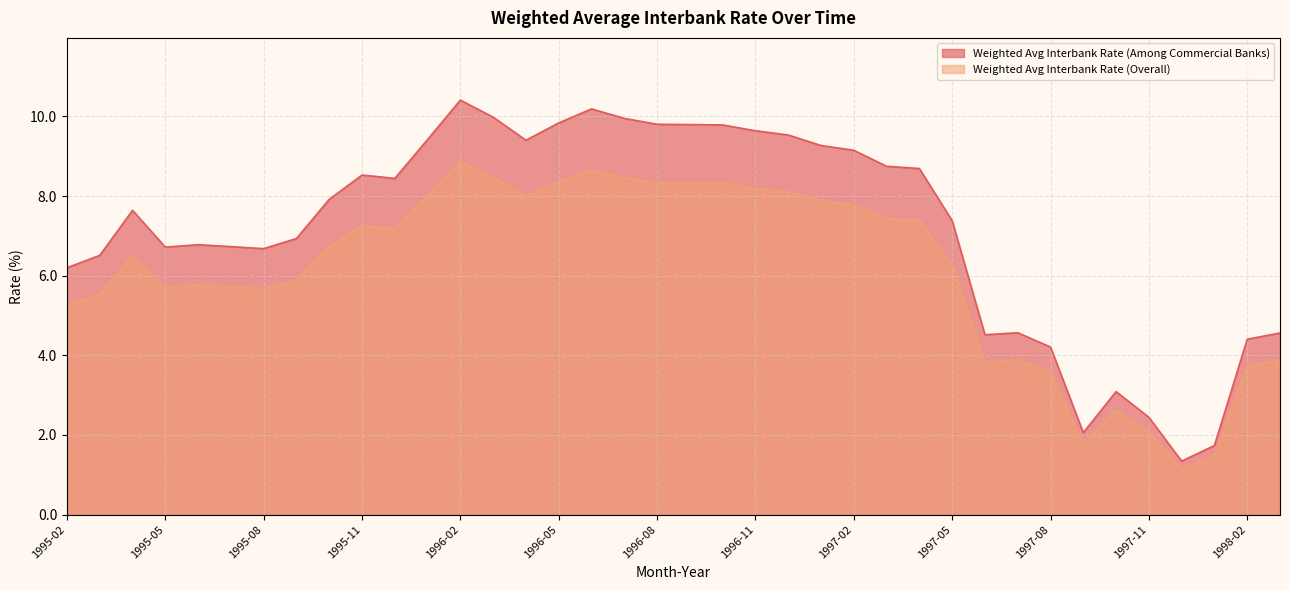

The Weighted Average Interbank Rate (Overall) series shows 3.1 at 1997-06. True or false?

False